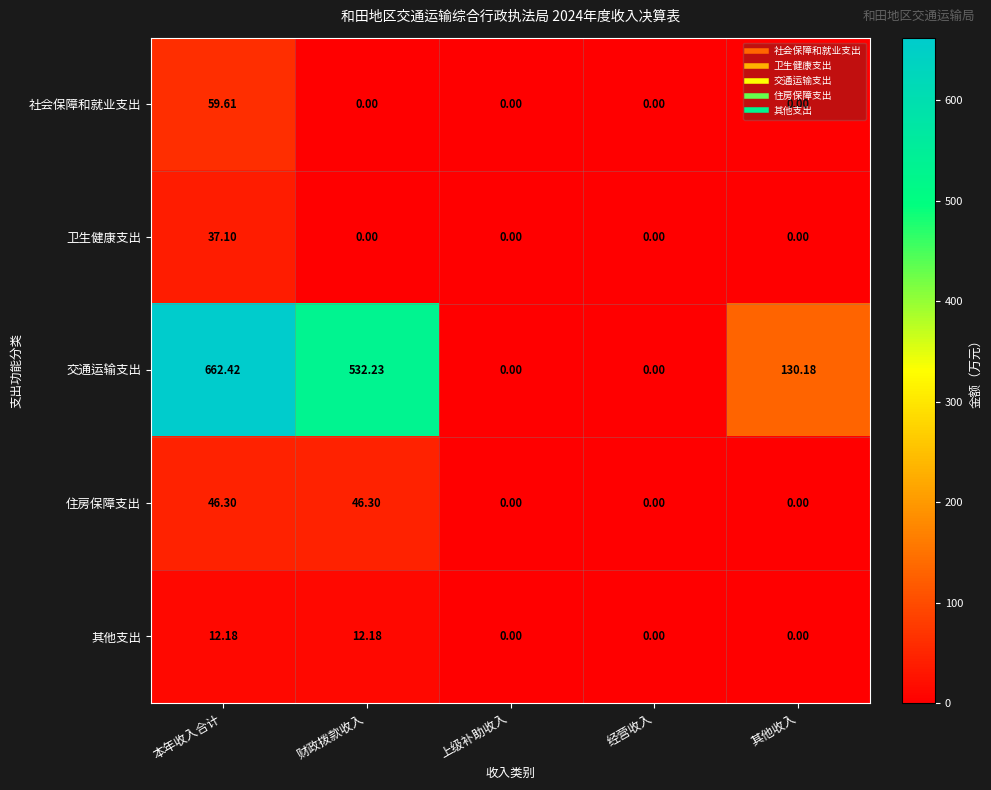

Which series has the largest total across all categories?

交通运输支出